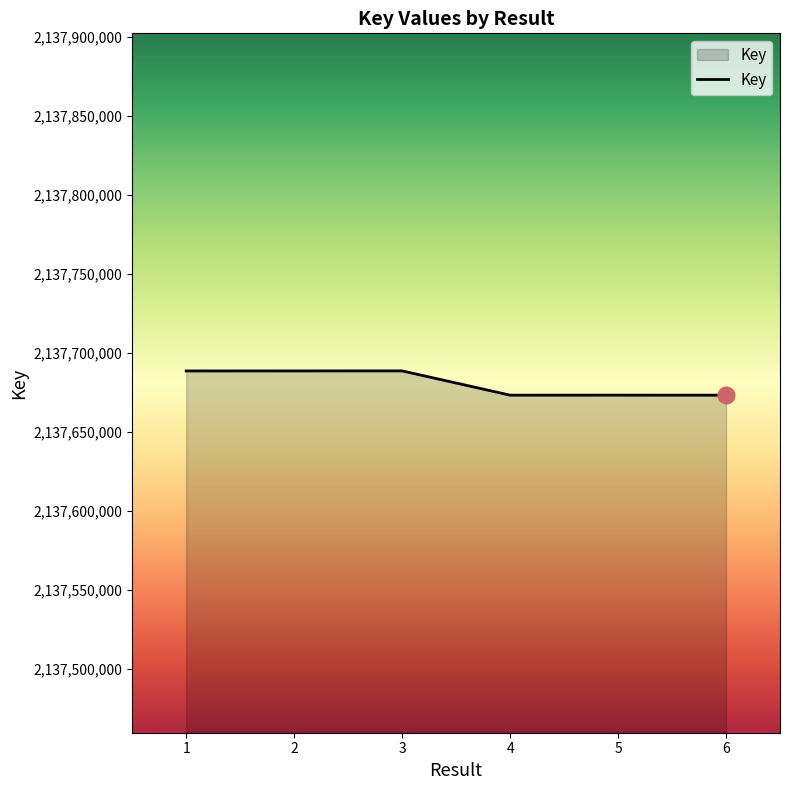

What is the sum of the values at 5 and 6?

4275346342